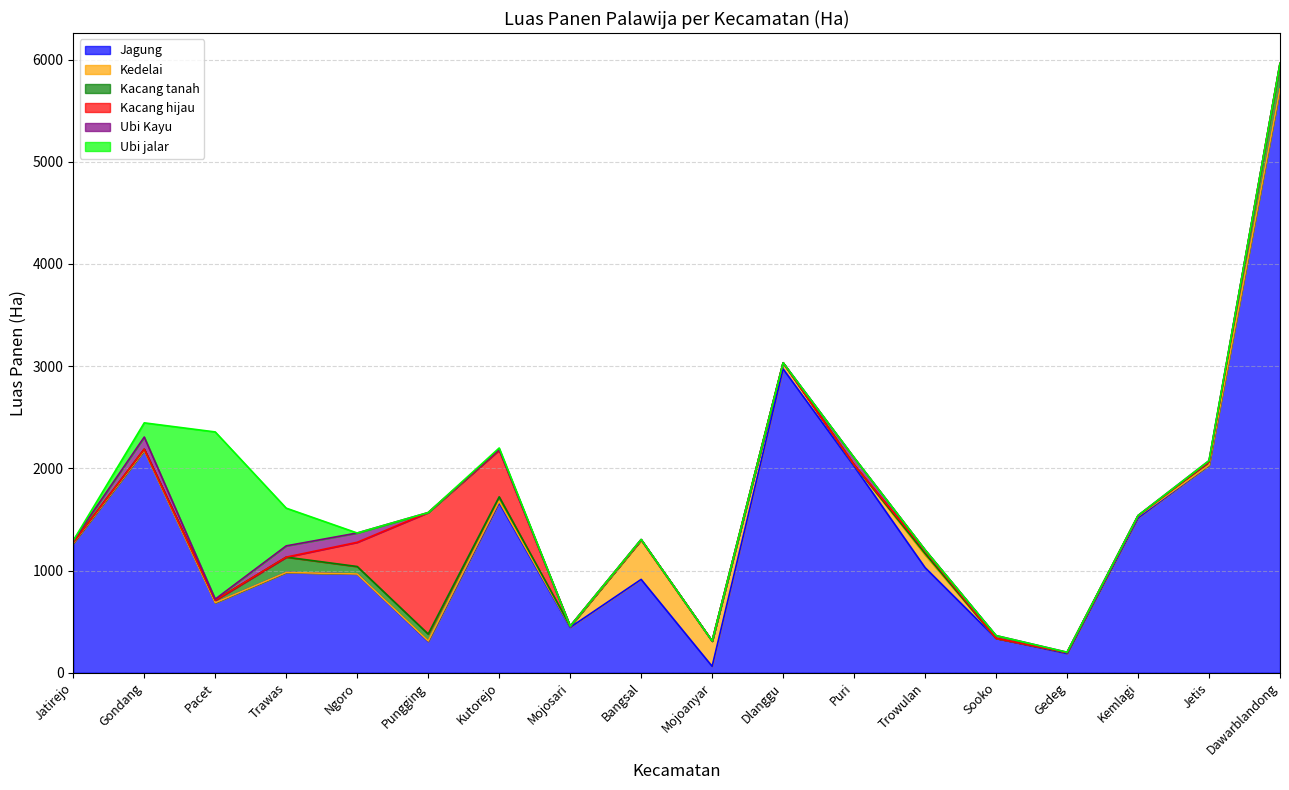

Rank the series by their maximum value, from highest to lowest.

Jagung, Ubi jalar, Kacang hijau, Kedelai, Kacang tanah, Ubi Kayu